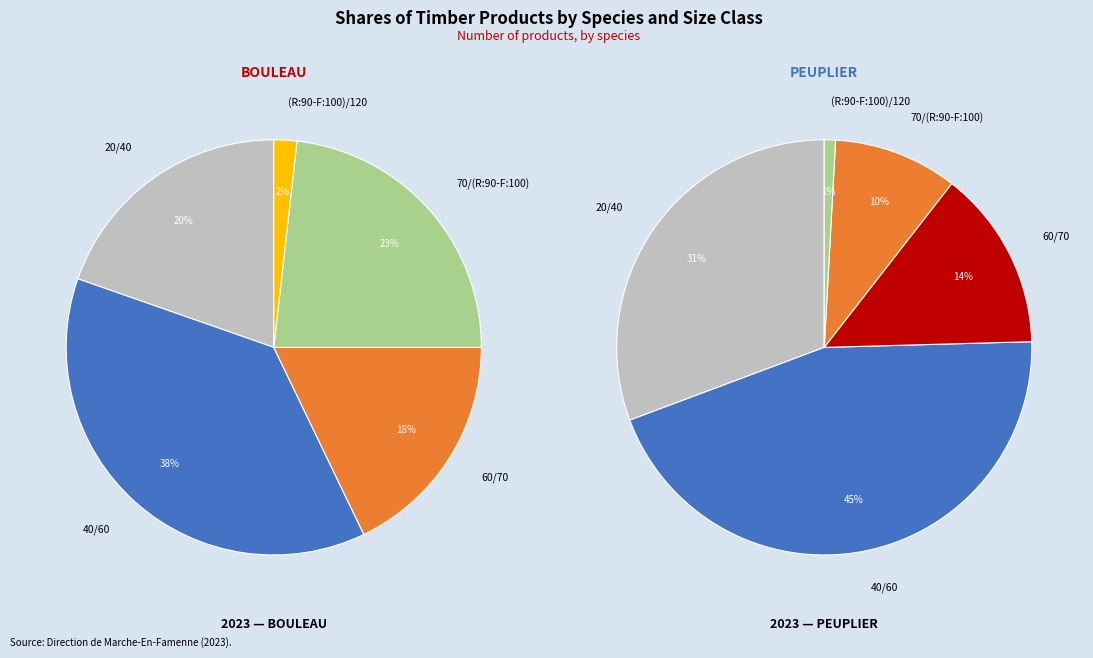

Does any single category account for the majority?

No